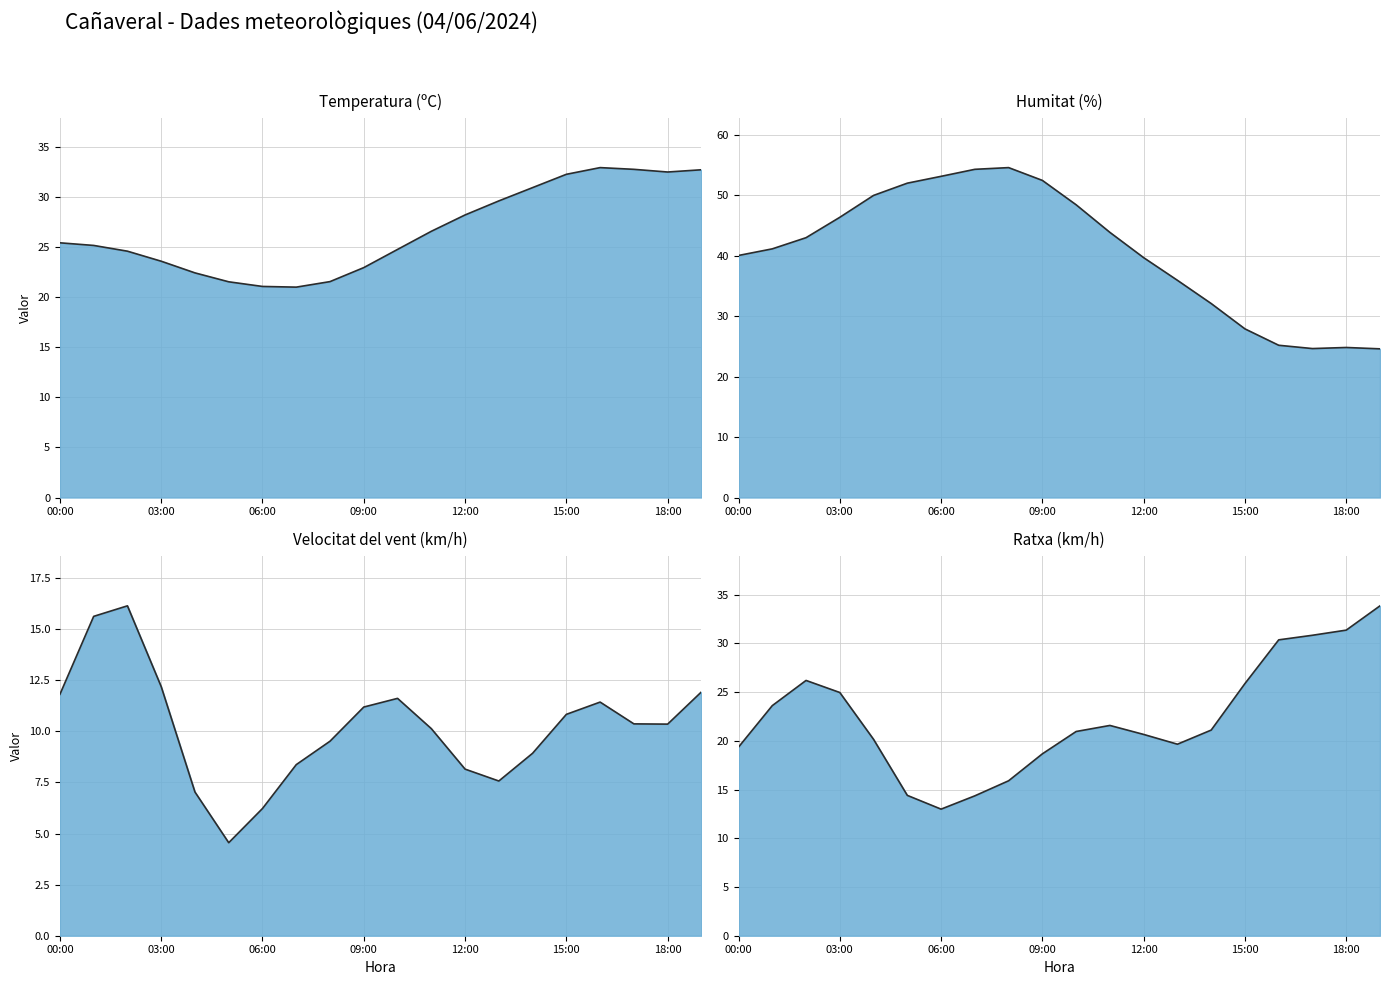

After their last crossing, which series has the higher values: Humitat (%) or Temperatura (ºC)?

Temperatura (ºC)